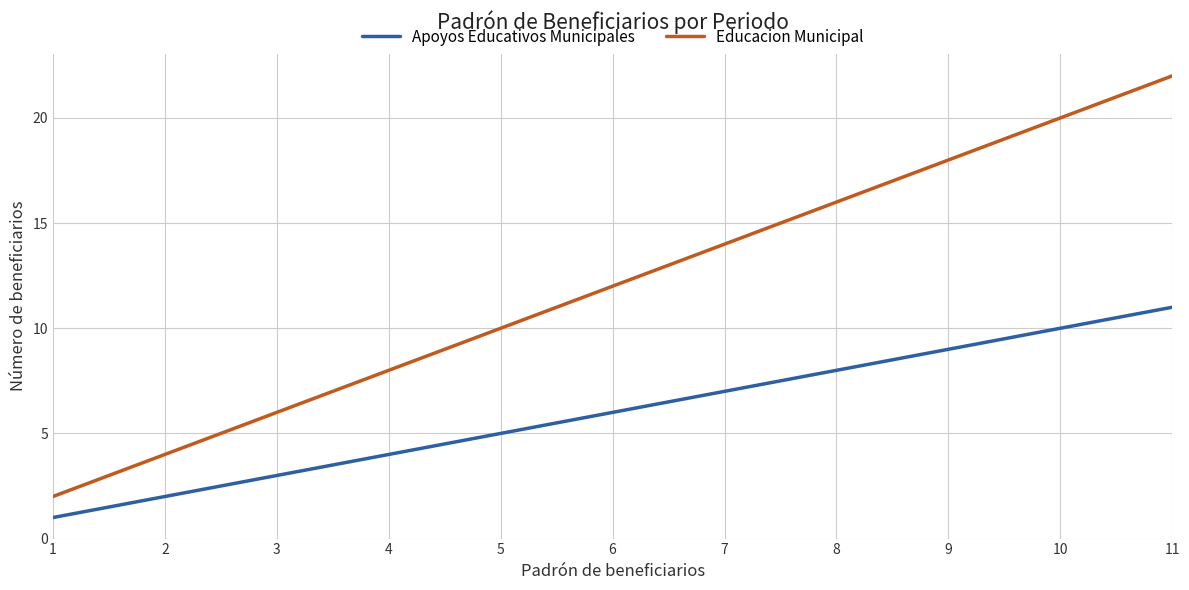

Does the chart have visible grid lines?

Yes